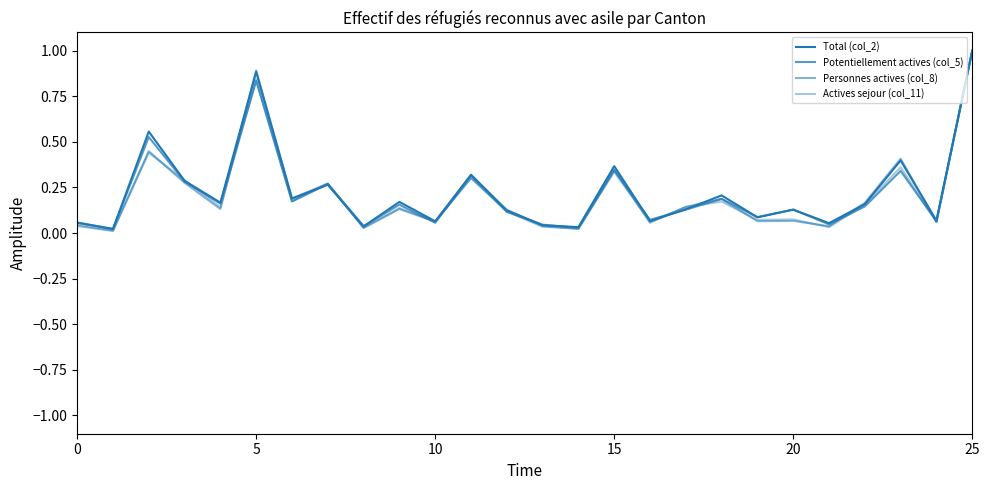

Does the chart have visible grid lines?

No